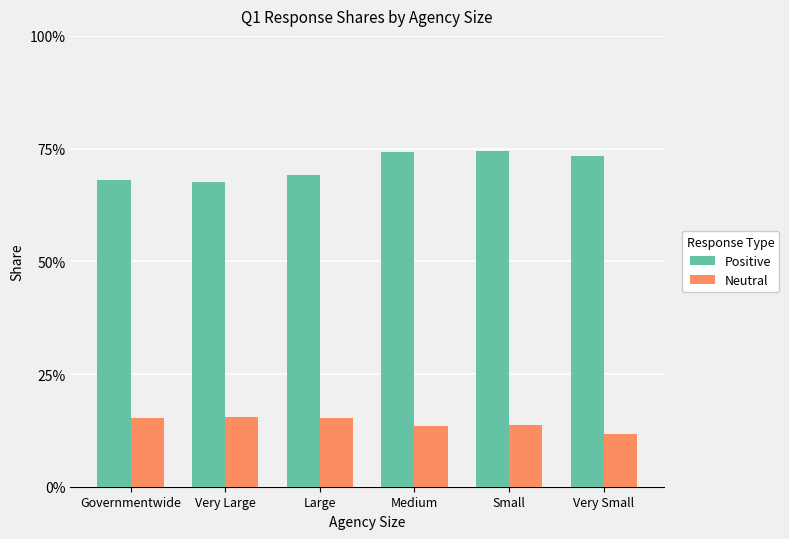

Are the bars horizontal?

No